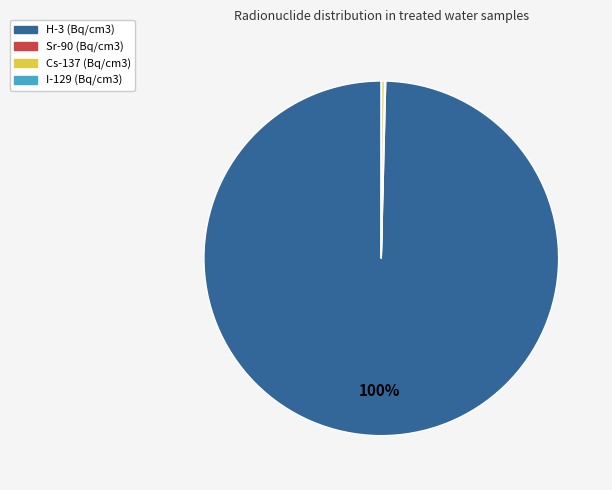

Is there a majority slice in this chart?

Yes